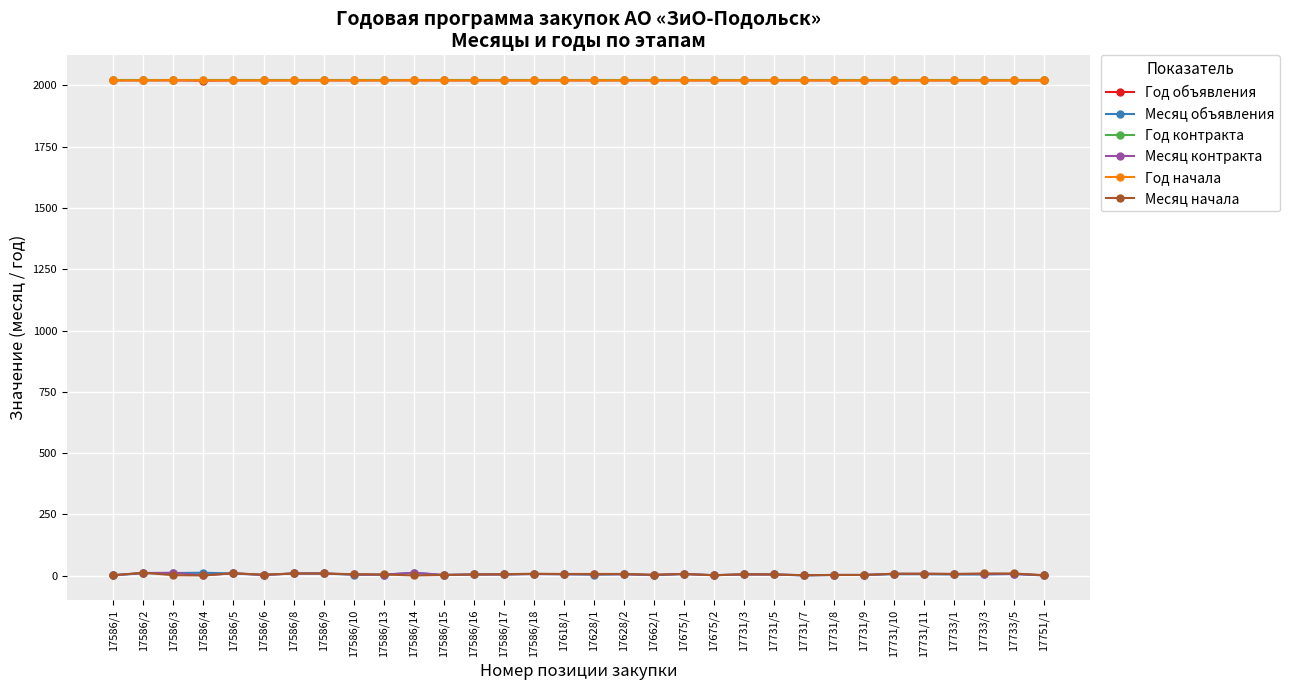

True or false: Месяц объявления has more than 1 points higher than both neighbors.

True